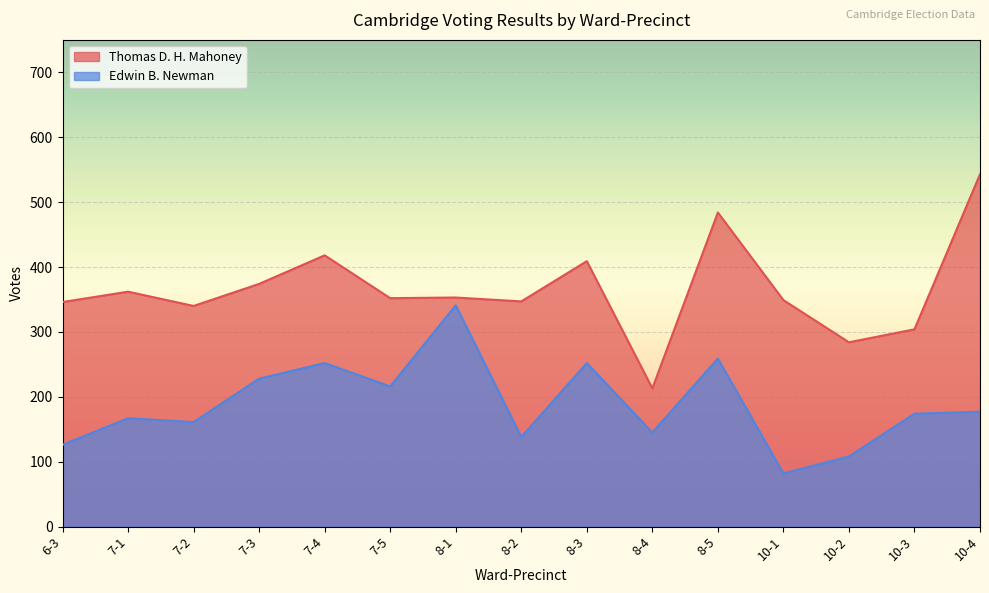

What is the difference between the maximum and minimum values in the Thomas D. H. Mahoney series?

330